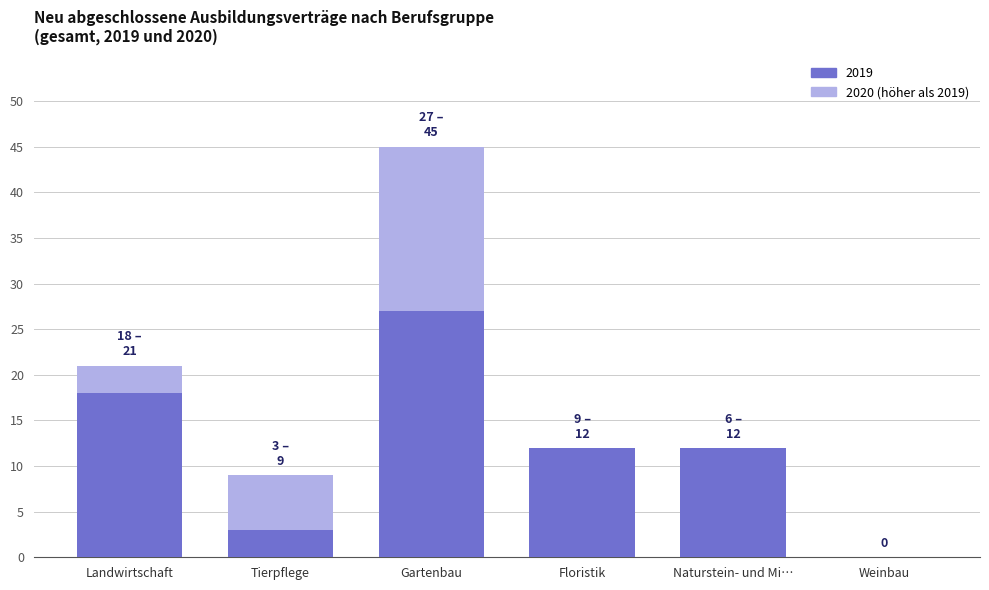

What is the total value across all series at Naturstein- und Mi…?

12